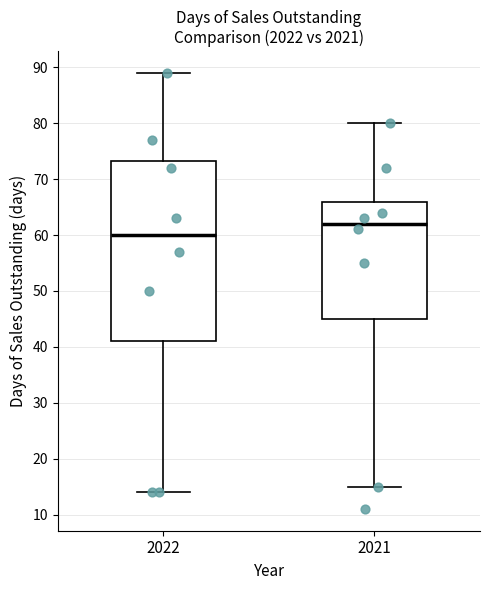

Comparing the boxes themselves (not the whiskers), which one is the tallest?

2022